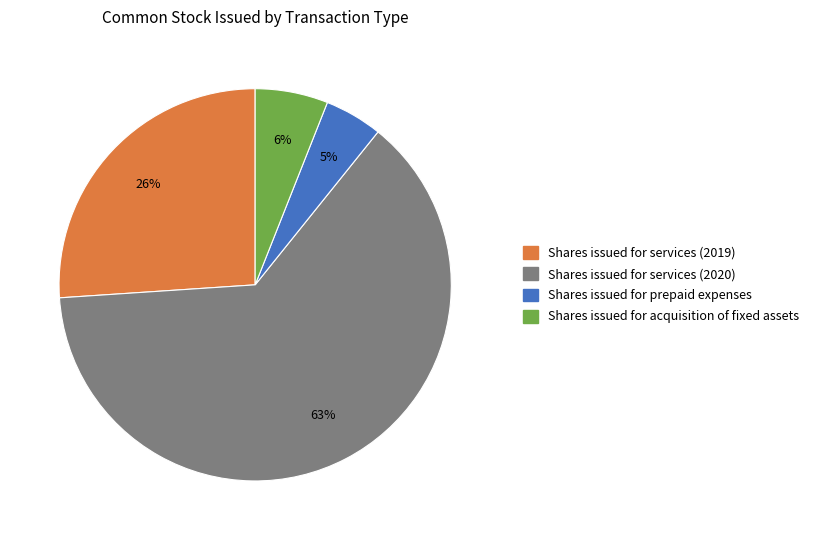

To the nearest percent, what is the average slice percentage?

25%